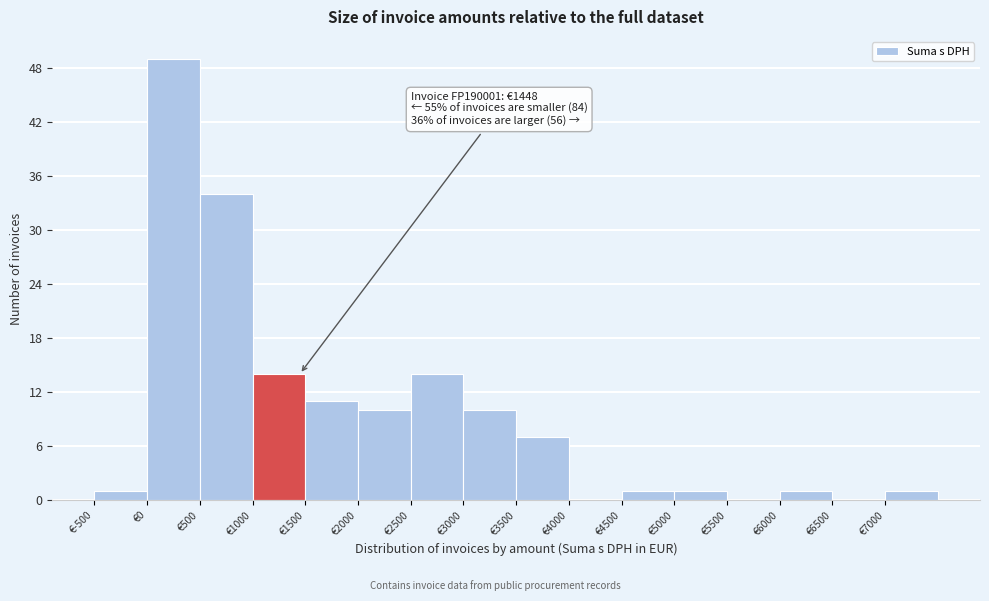

Over which range of the x-axis is the bar tallest?

0 to 500